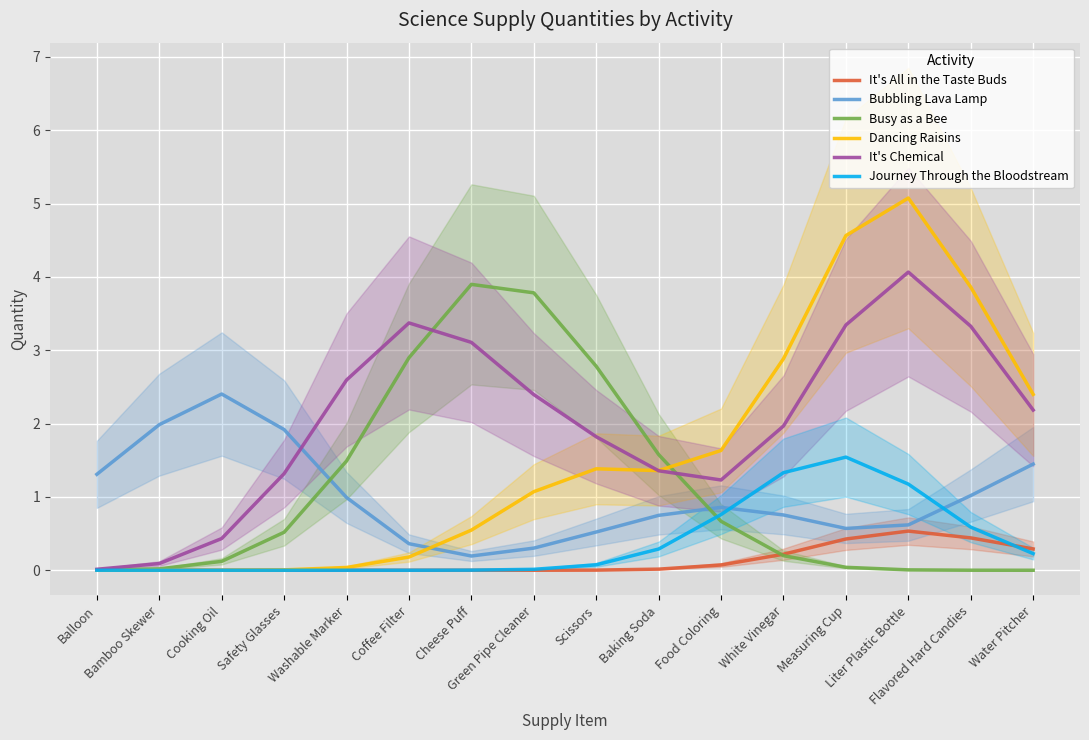

What is the sum of the Journey Through the Bloodstream values at Liter Plastic Bottle and Water Pitcher?

1.4